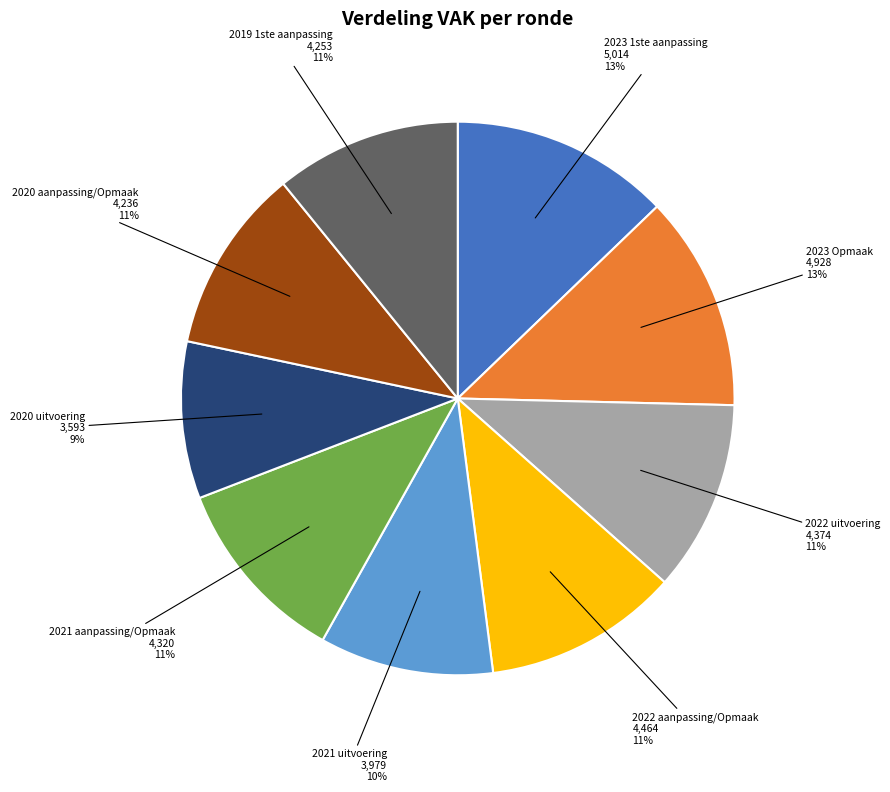

The 2019 1ste aanpassing slice represents 18% of the pie. True or false?

False